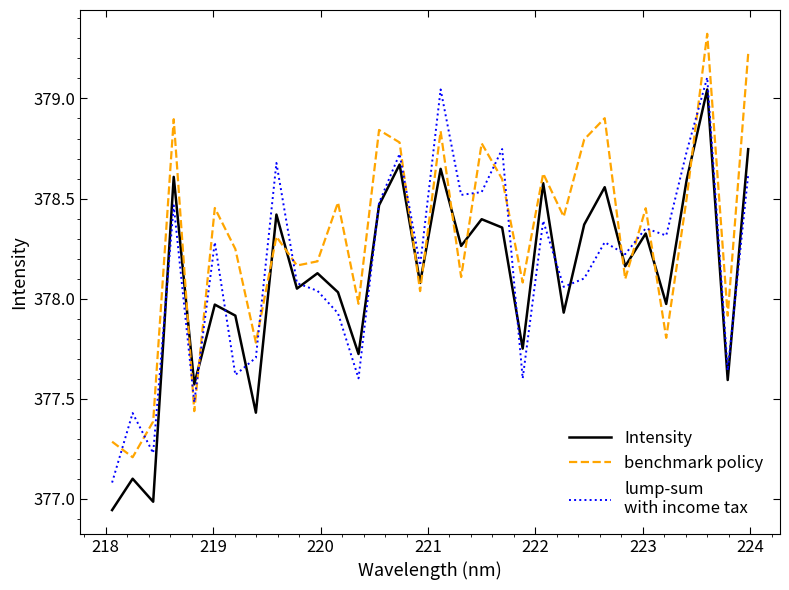

What is the maximum value shown in the chart?

379.3